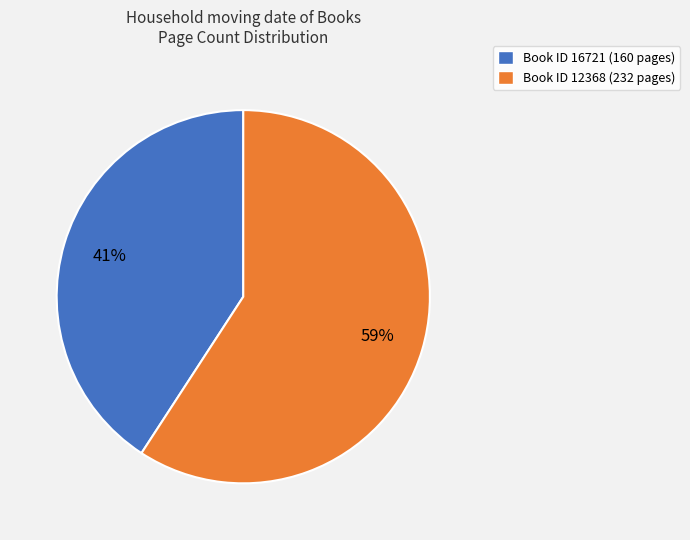

To the nearest percent, what portion does Book ID 12368 (232 pages) represent?

59%